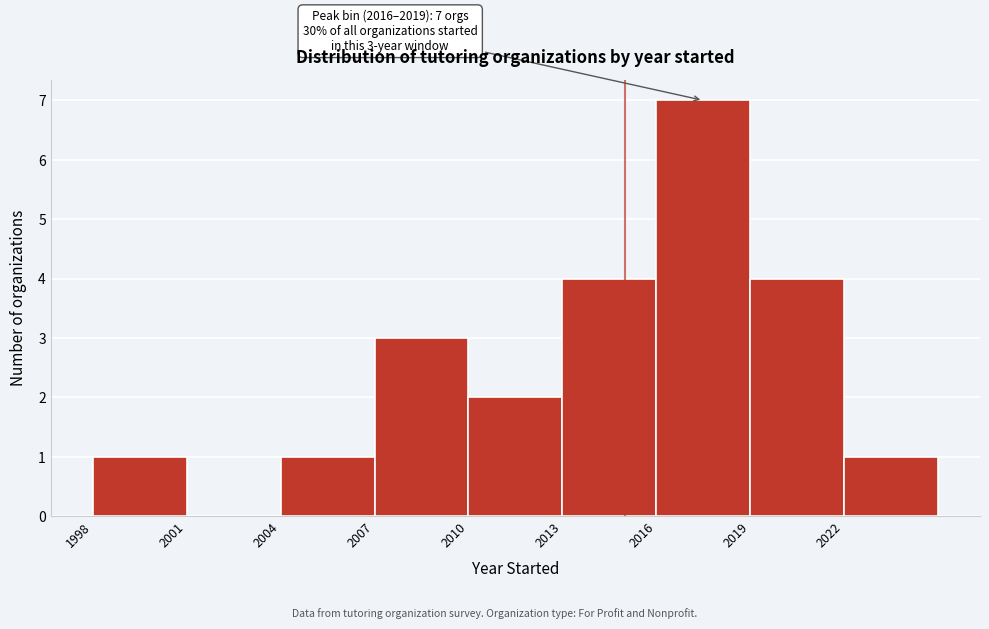

Which range on the x-axis has the tallest bar?

2016 to 2019